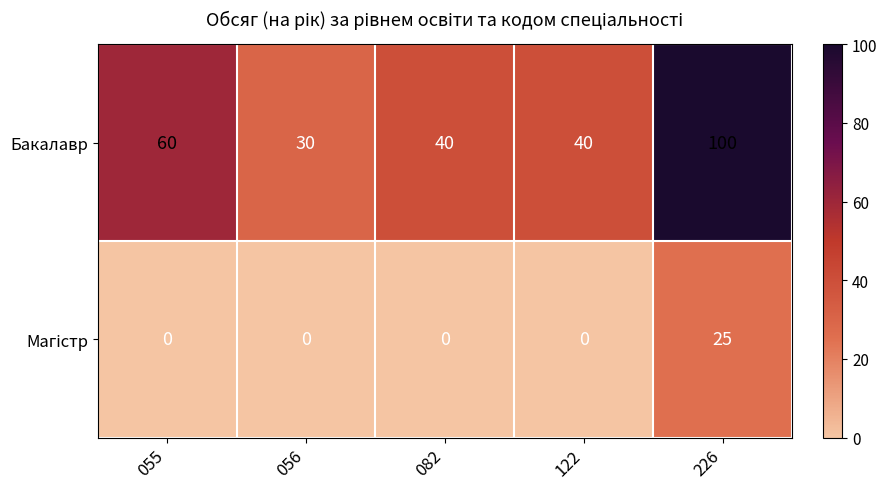

Which label corresponds to the largest value in the chart?

226